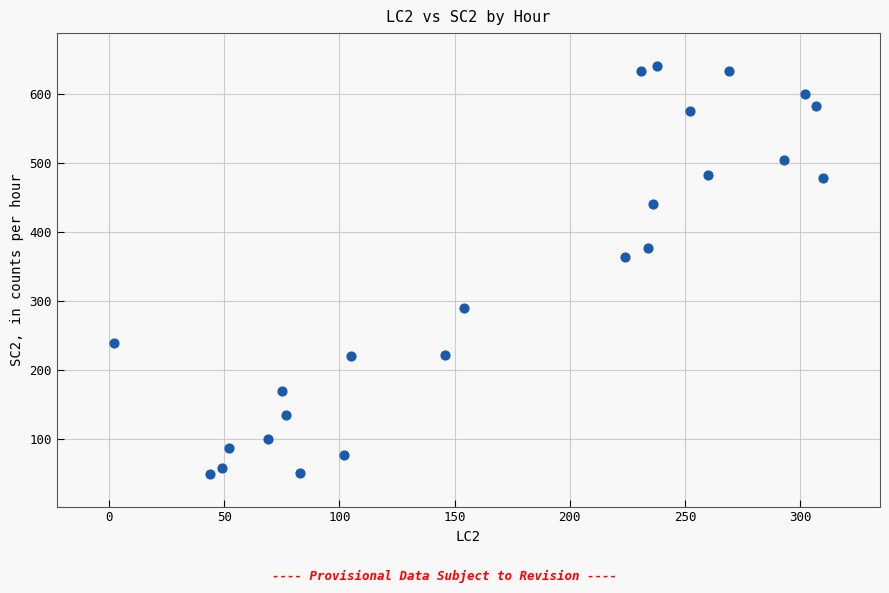

What Y value in the scatter plot is closest to 345?

363